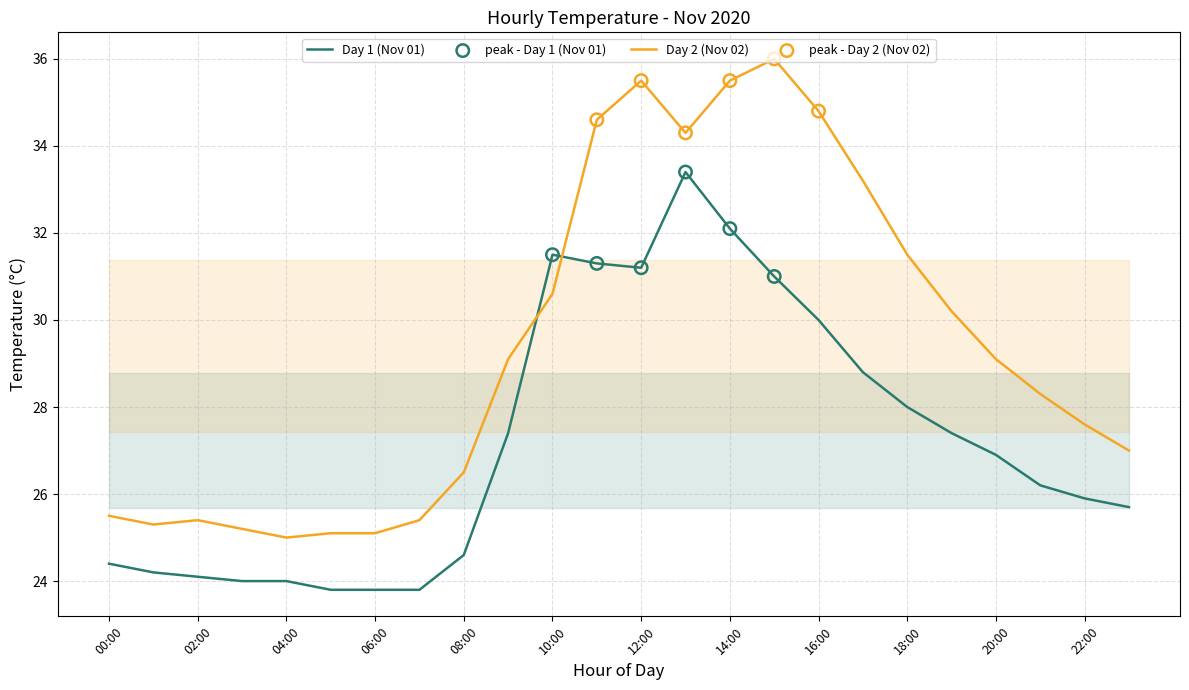

Which series reaches the maximum Y coordinate?

Day 2 (Nov 02)